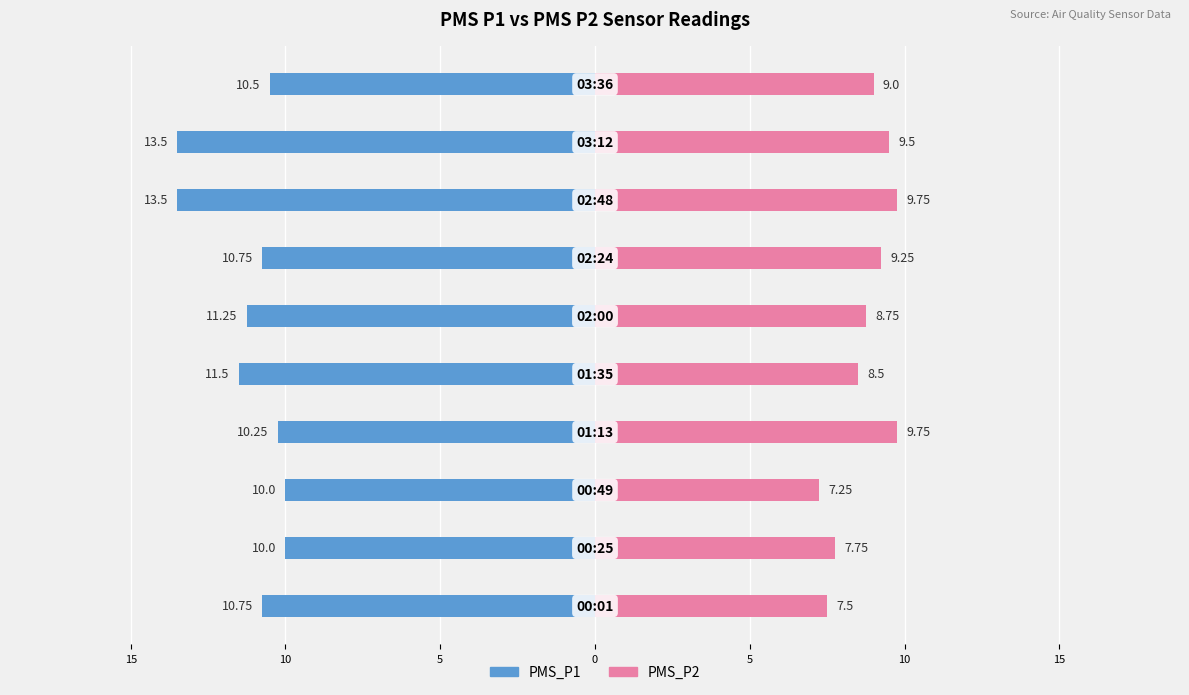

What is the value of the PMS_P2 bar at the 2nd from the left?

7.8